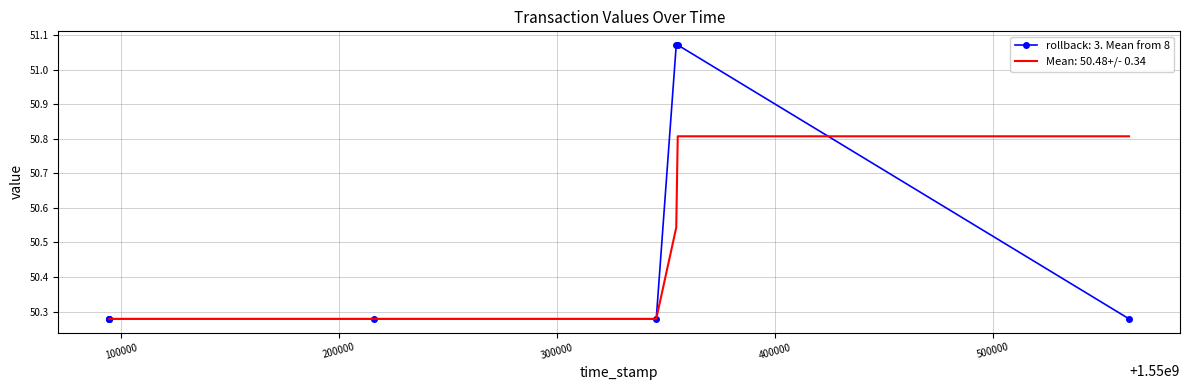

What value does the data have at 1550215831?

50.3